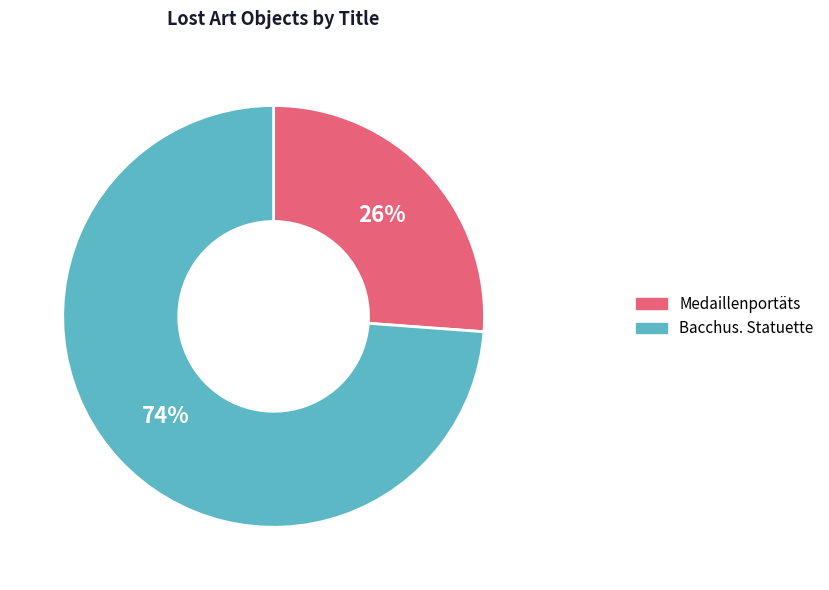

The Bacchus. Statuette slice represents 68% of the pie. True or false?

False